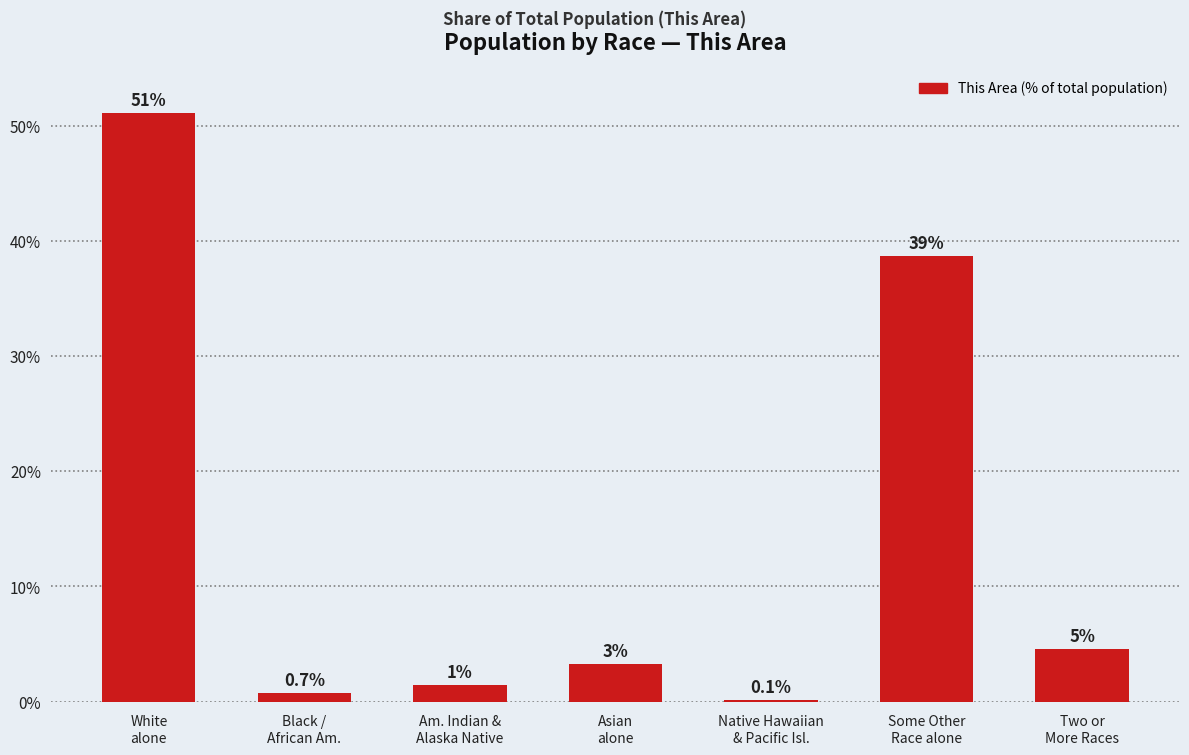

At which category does the chart reach its peak across all series?

White
alone